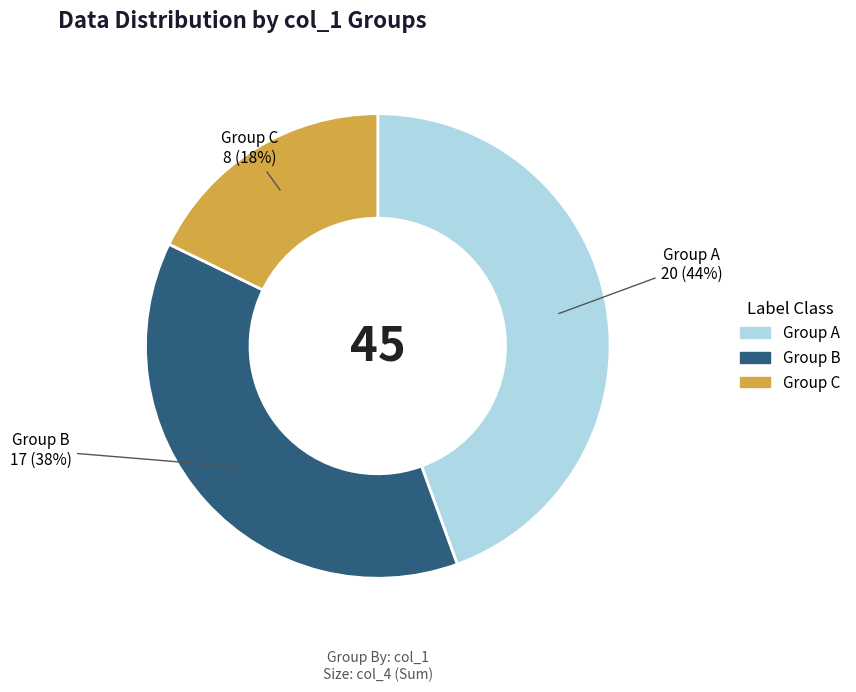

Is there a majority slice in this chart?

No